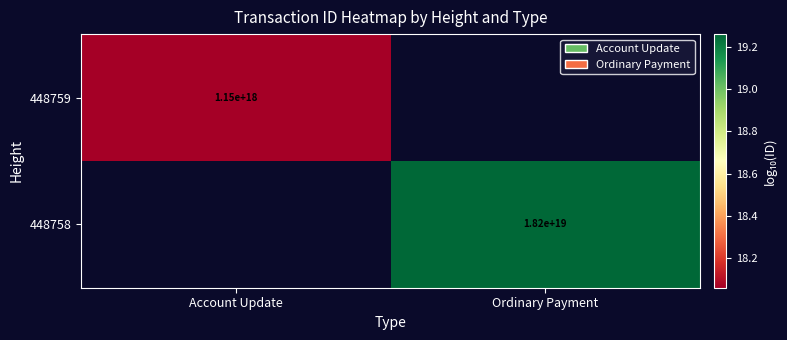

At which label does 448758 first exceed 19?

Ordinary Payment